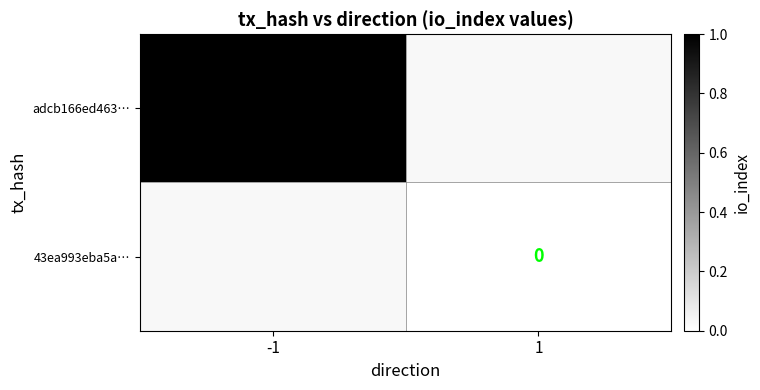

True or false: adcb166ed463… has a value of 1 at -1.

True